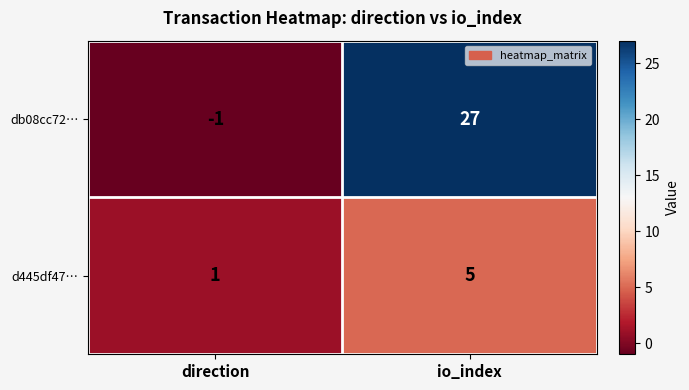

Rank the series by their maximum value, from lowest to highest.

d445df47…, db08cc72…